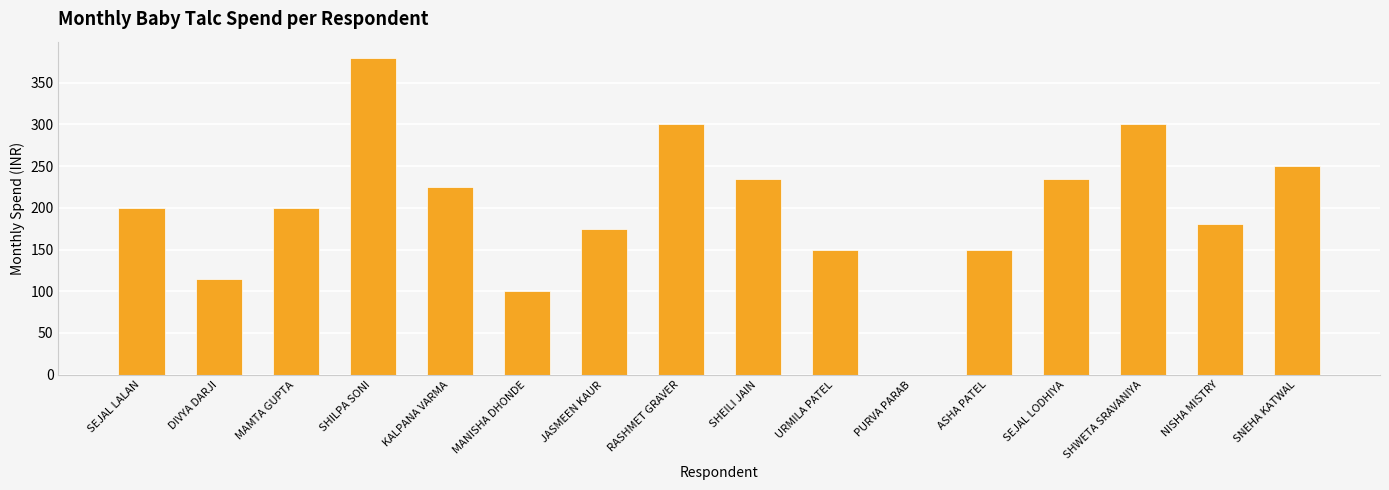

Which category has the highest value across all series?

SHILPA SONI